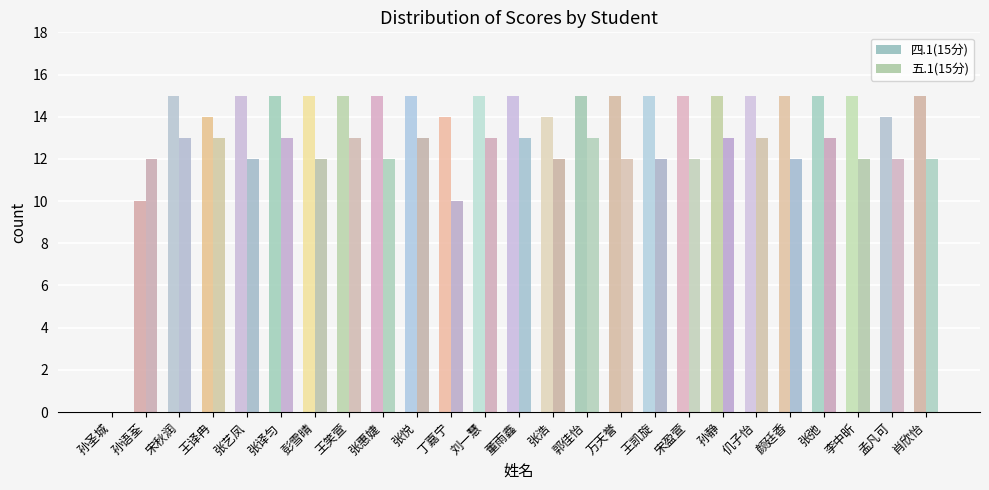

What is the greatest value displayed?

15